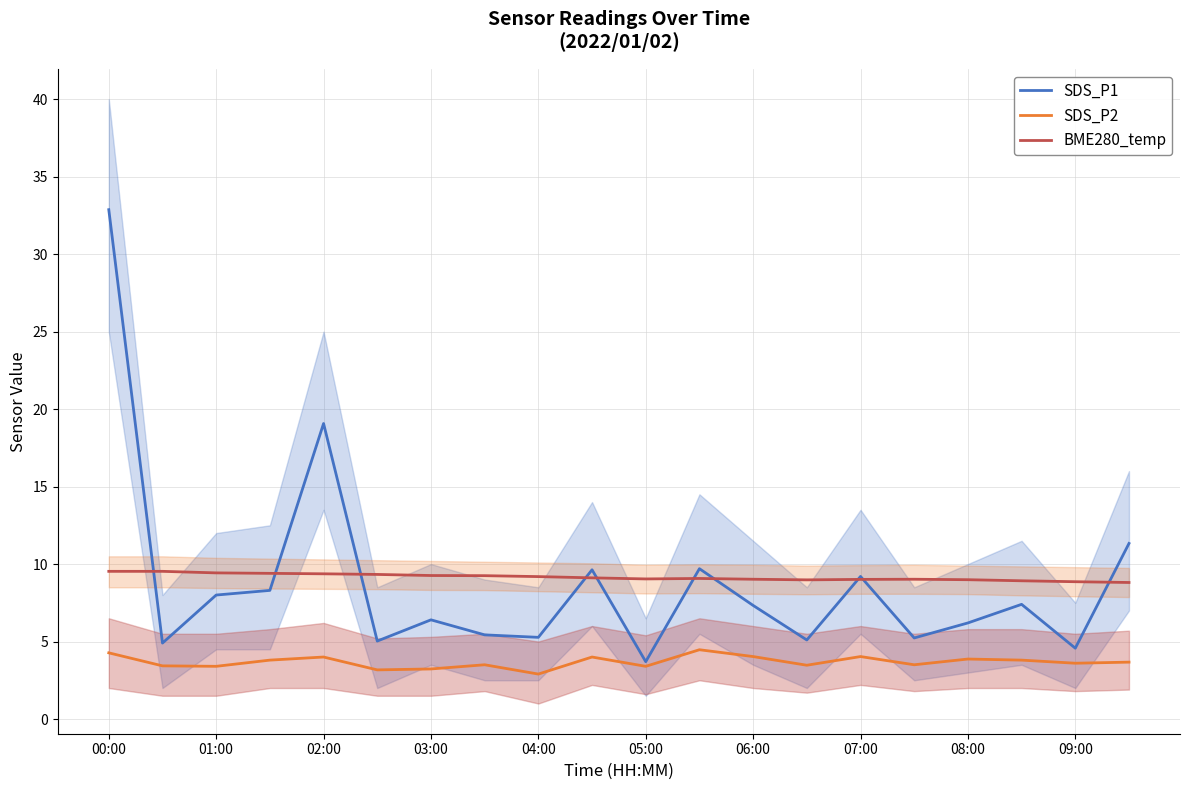

What is the difference between the BME280_temp values at 01:00 and 08:00?

0.4